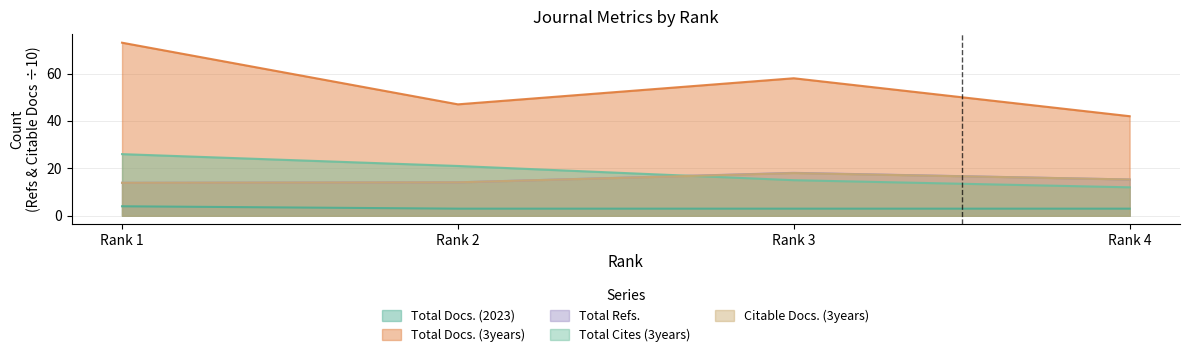

What is the difference between the Total Refs. values at Rank 1 and Rank 4?

1.4